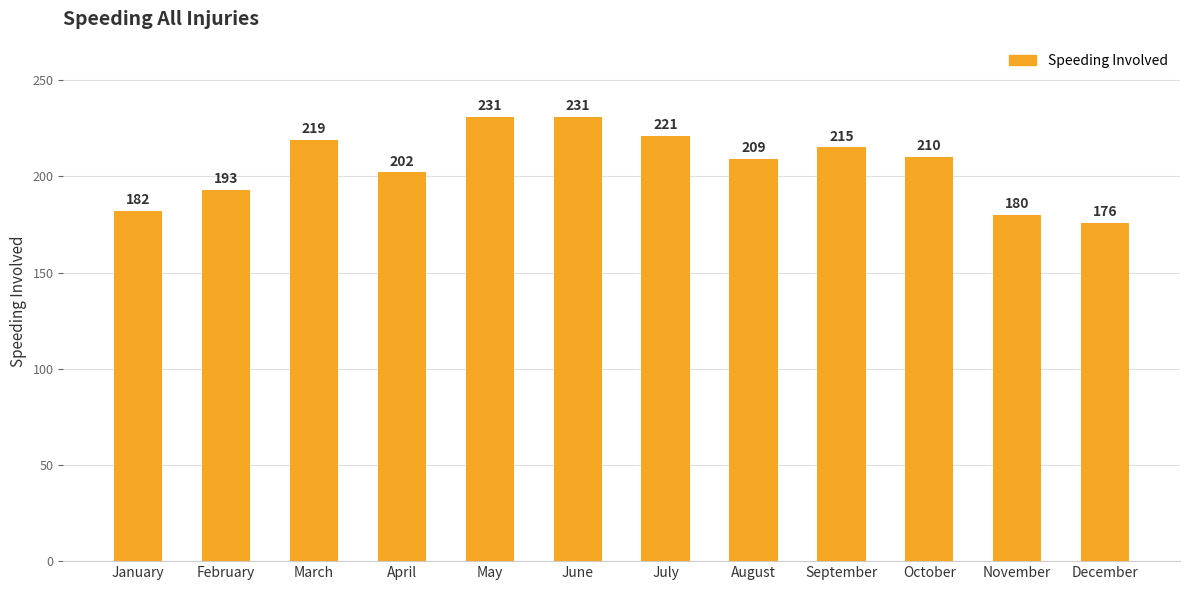

Reading left to right, what are all the values shown in this chart?

182	193	219	202	231	231	221	209	215	210	180	176